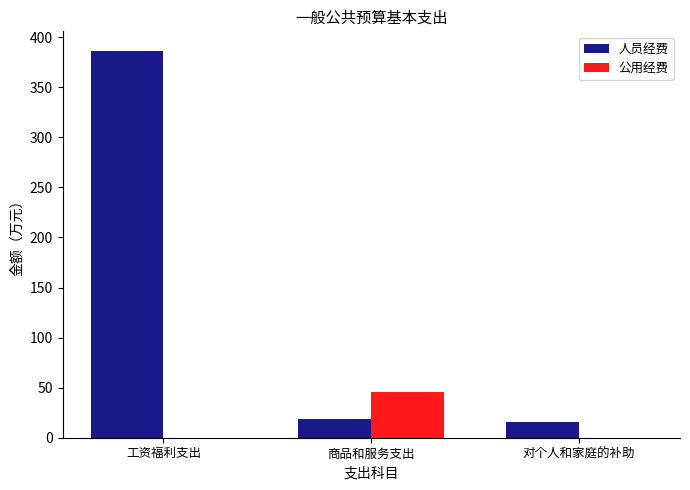

Which category has the highest value in the 公用经费 series?

商品和服务支出